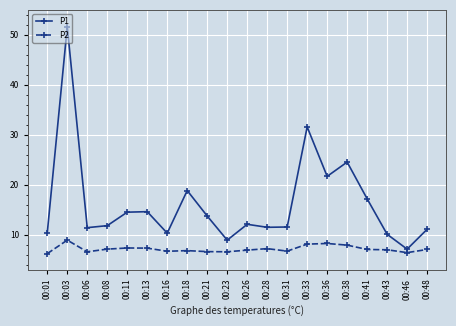

Rank the series by their maximum value, from lowest to highest.

P2, P1